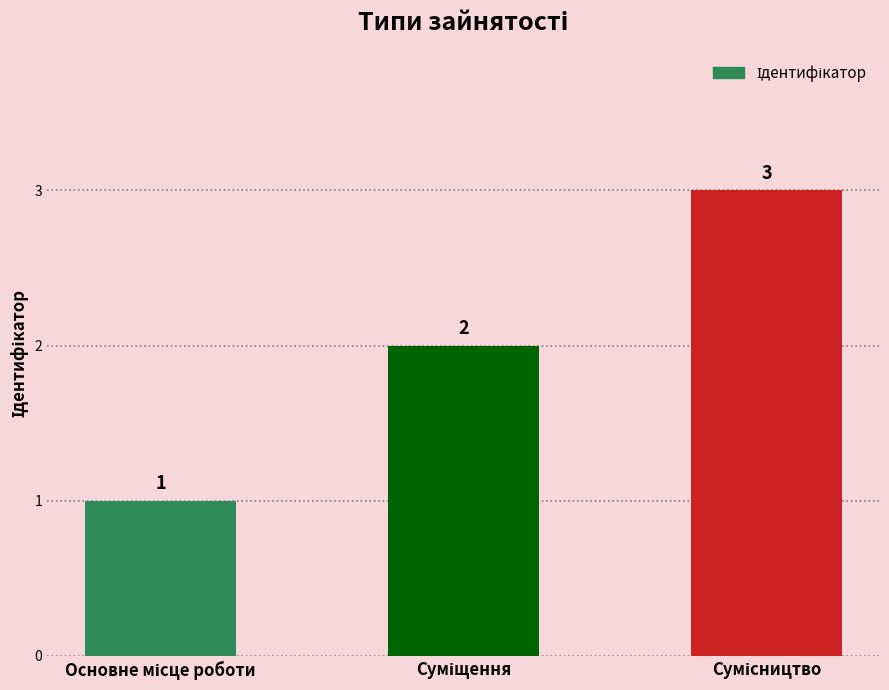

What is the sum of all values?

6